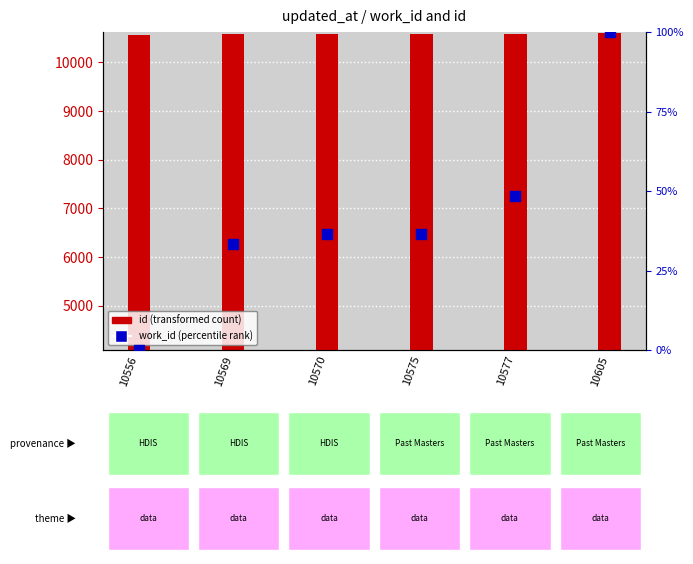

What is the ratio of the value at 10577 to the value at 10570?

1.3